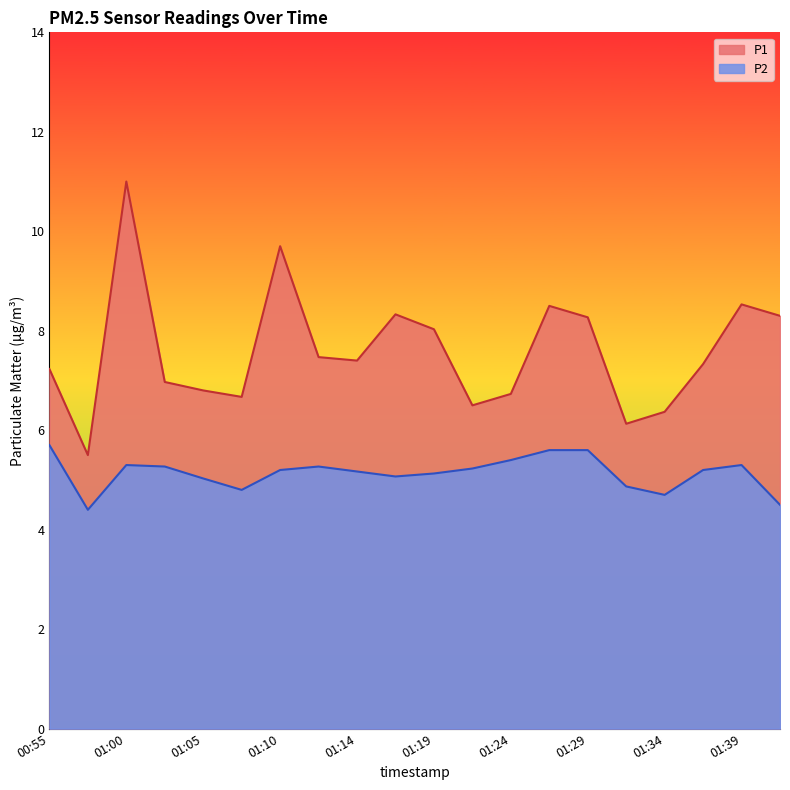

True or false: P1 has a value of 10.1 at 01:02.

False